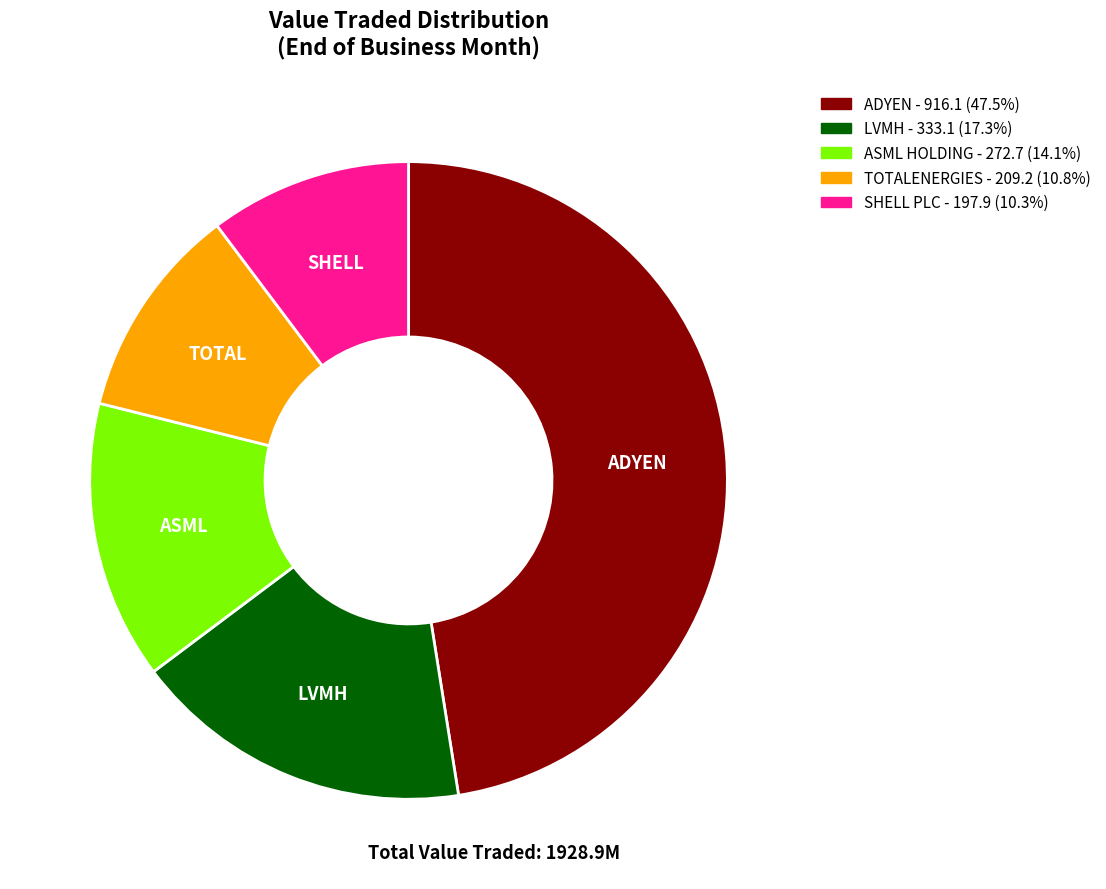

Combined, do SHELL PLC and ADYEN account for over 50%?

Yes